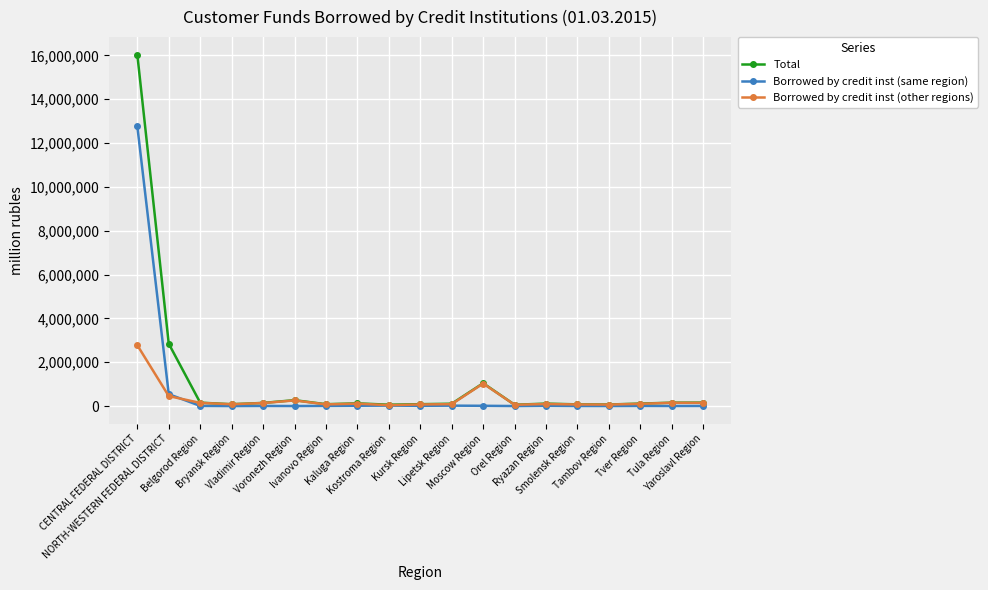

True or false: Borrowed by credit inst (other regions) has more than 1 interior local peaks.

True